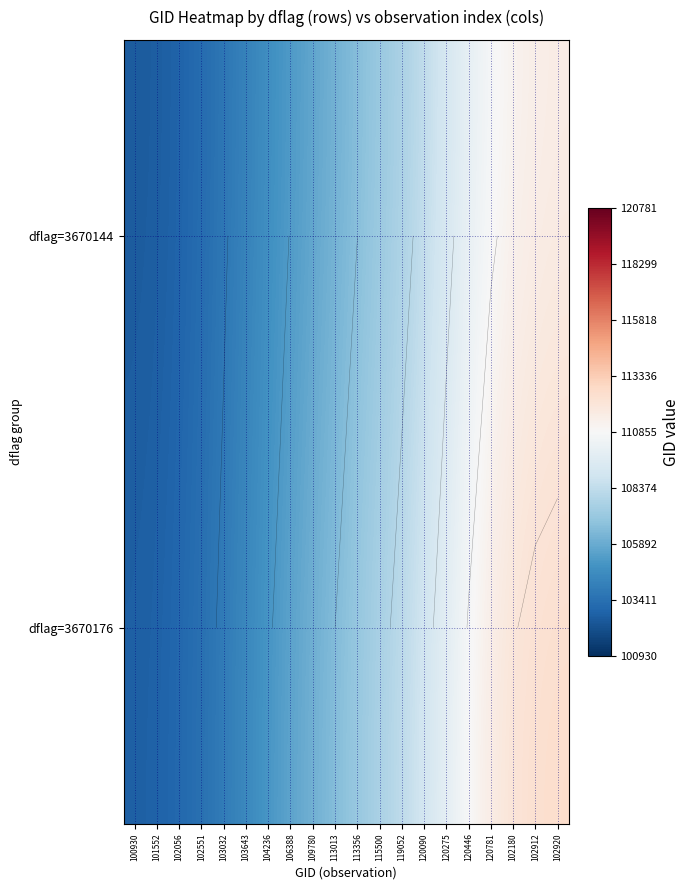

Is it true that dflag=3670144 equals 104719.0 at 104236?

True